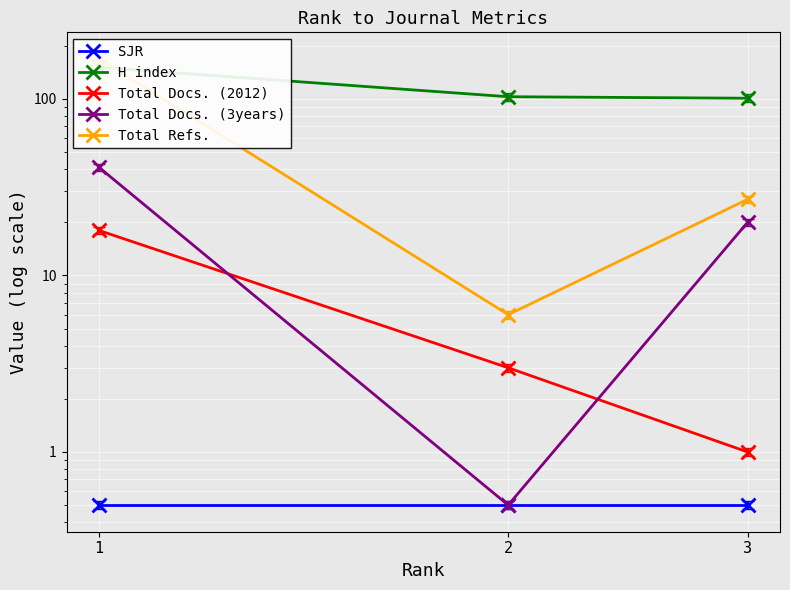

Reading left to right, what are all the values shown in this chart?

SJR: 0.5	0.5	0.5
H index: 151.0	103.0	101.0
Total Docs. (2012): 18.0	3.0	1.0
Total Docs. (3years): 41.0	0.5	20.0
Total Refs.: 169.0	6.0	27.0